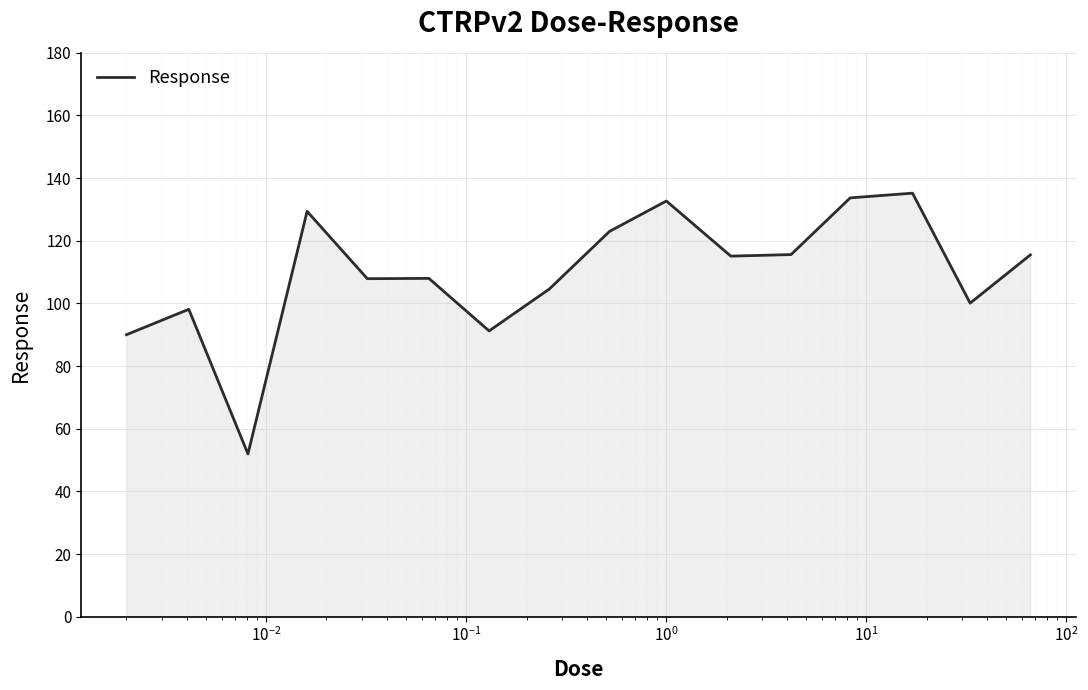

What is the maximum value shown in the chart?

135.2